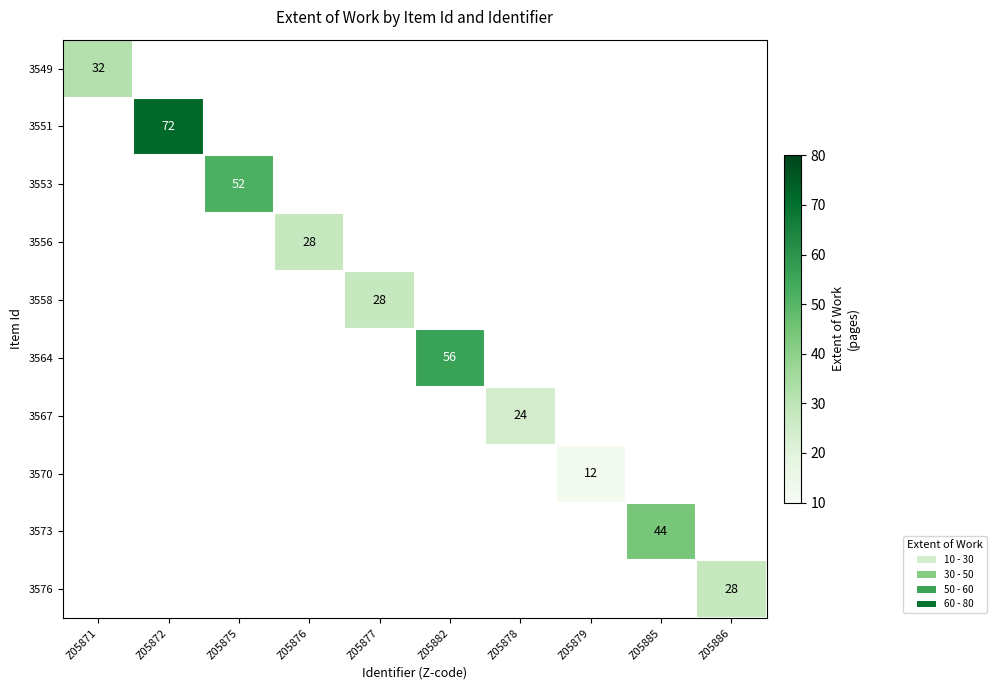

The value of 3573 at Z05885 is 29. True or false?

False